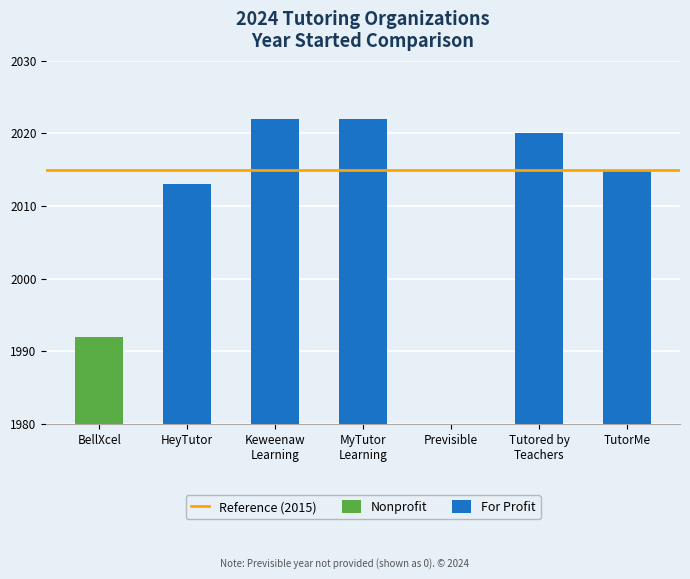

What is the label of the 7th bar from the right?

BellXcel